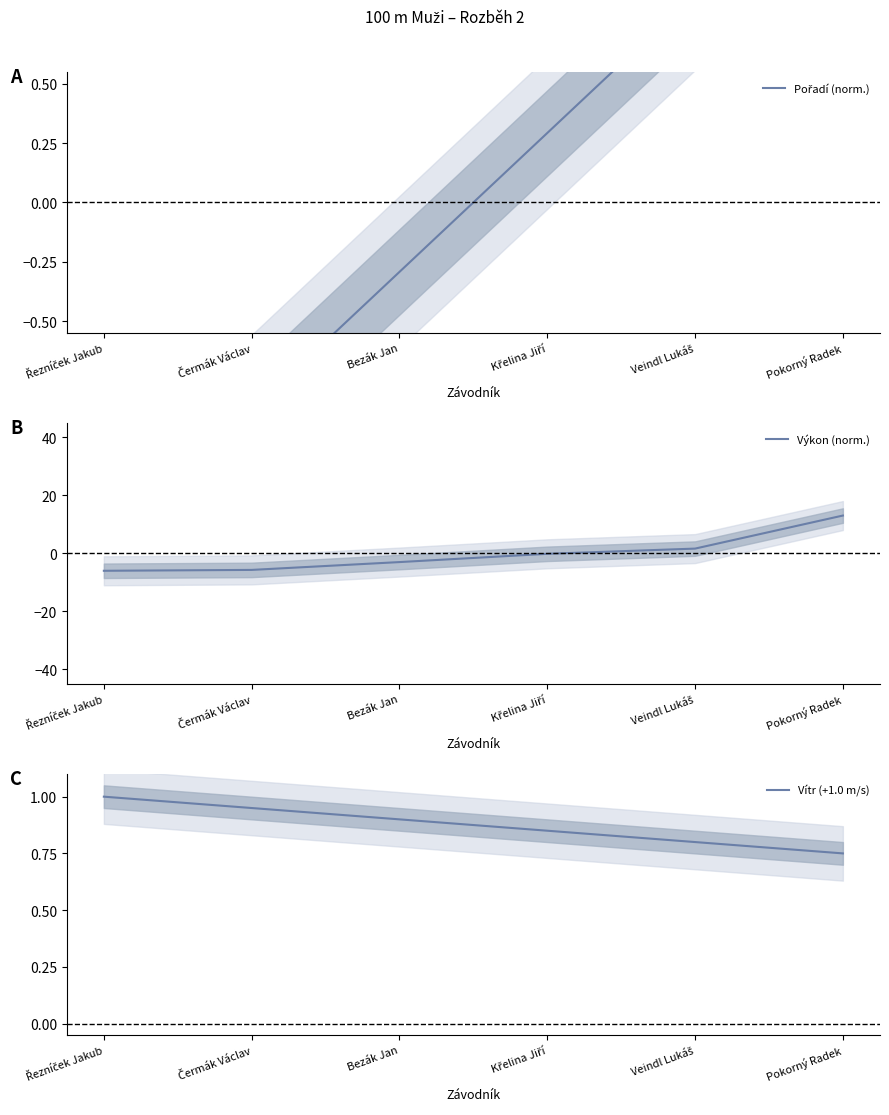

At which label does Vítr (+1.0 m/s) reach its minimum?

Pokorný Radek